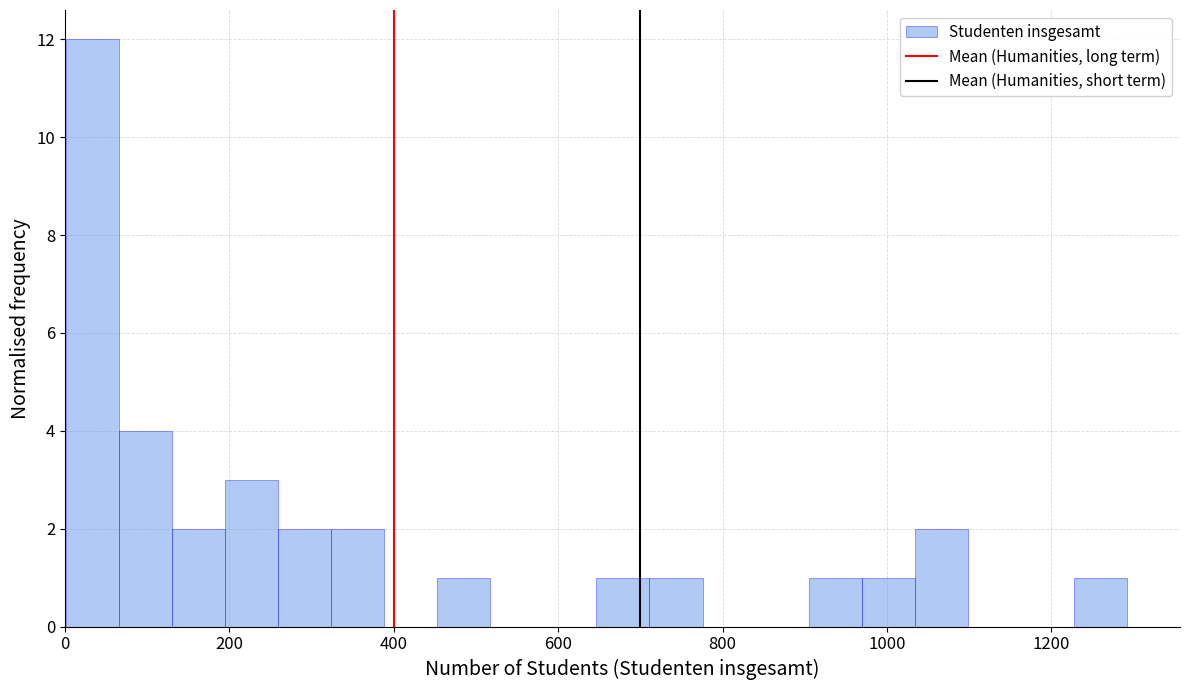

Around what value on the x-axis is the tallest bar? Give the approximate position of its centre, as read against the axis.

40